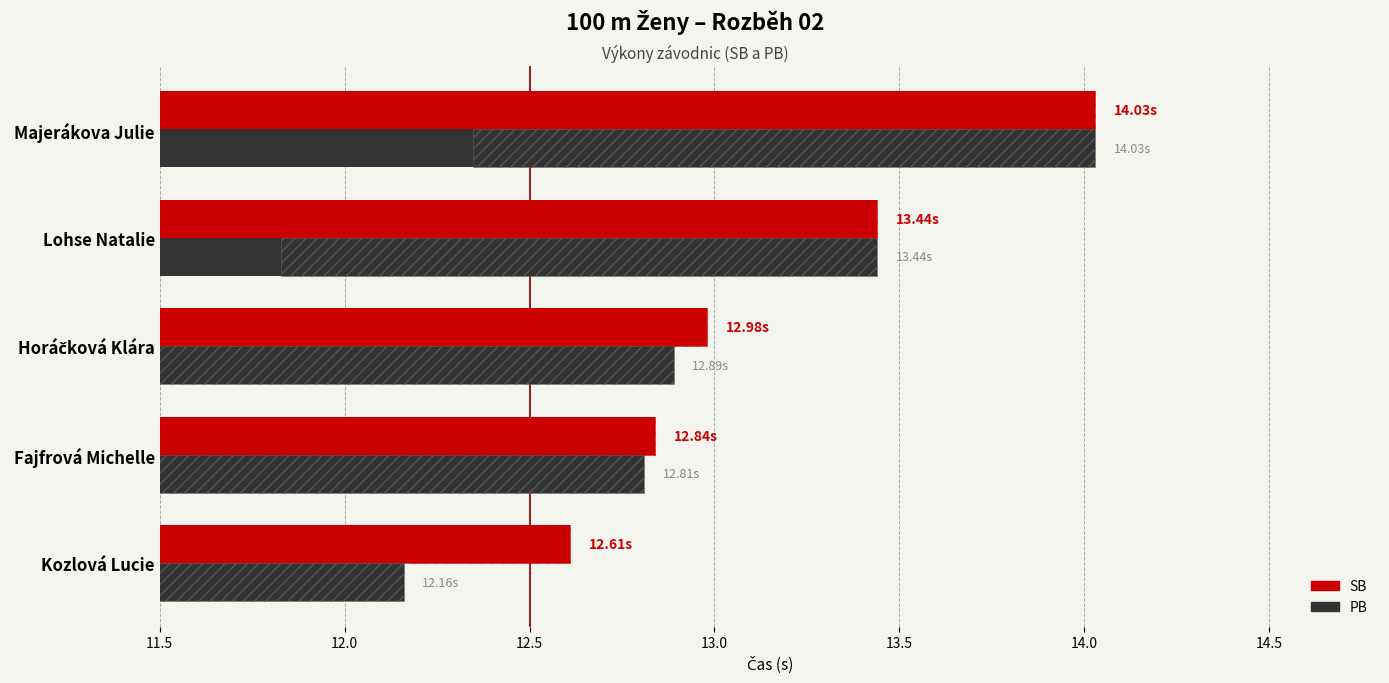

Rank the series by their maximum value, from lowest to highest.

SB, PB